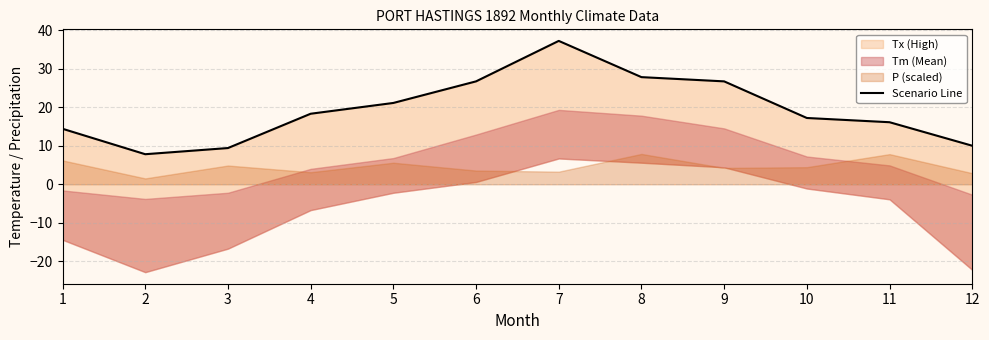

Approximately how many times larger is the value at 7 compared to 4?

2.0